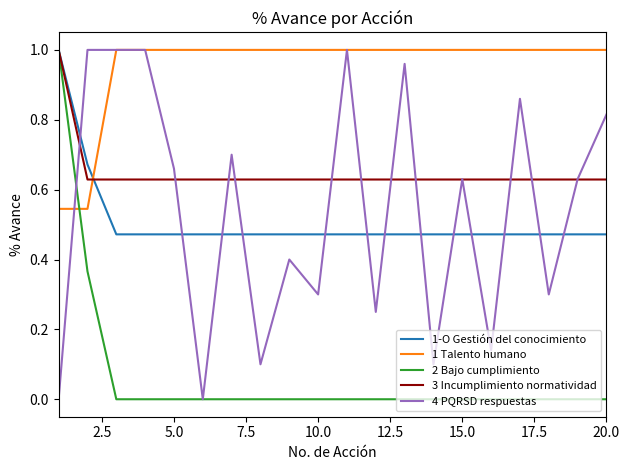

After their last crossing, which series has the higher values: 3 Incumplimiento normatividad or 1 Talento humano?

1 Talento humano